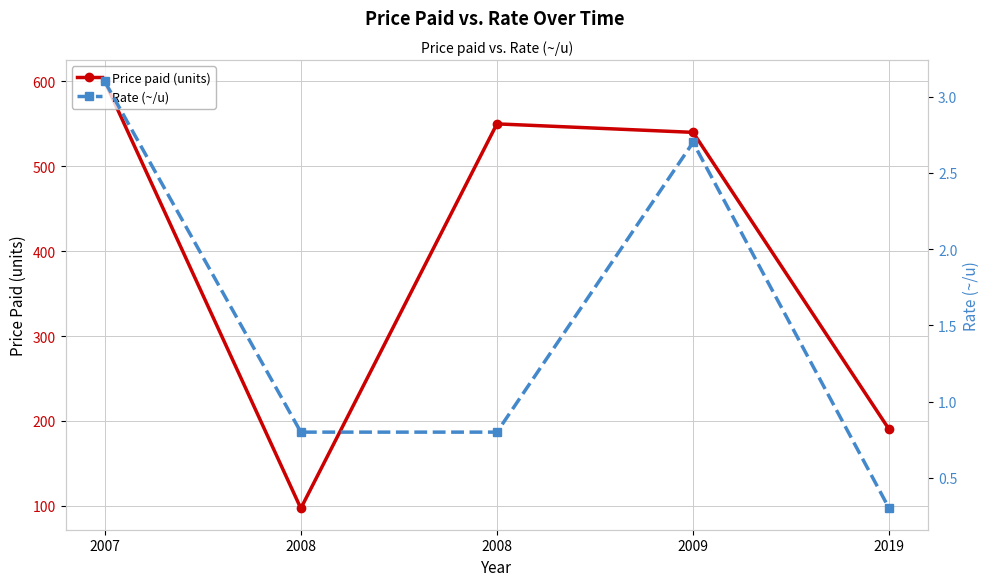

Count the number of data series in this chart.

2